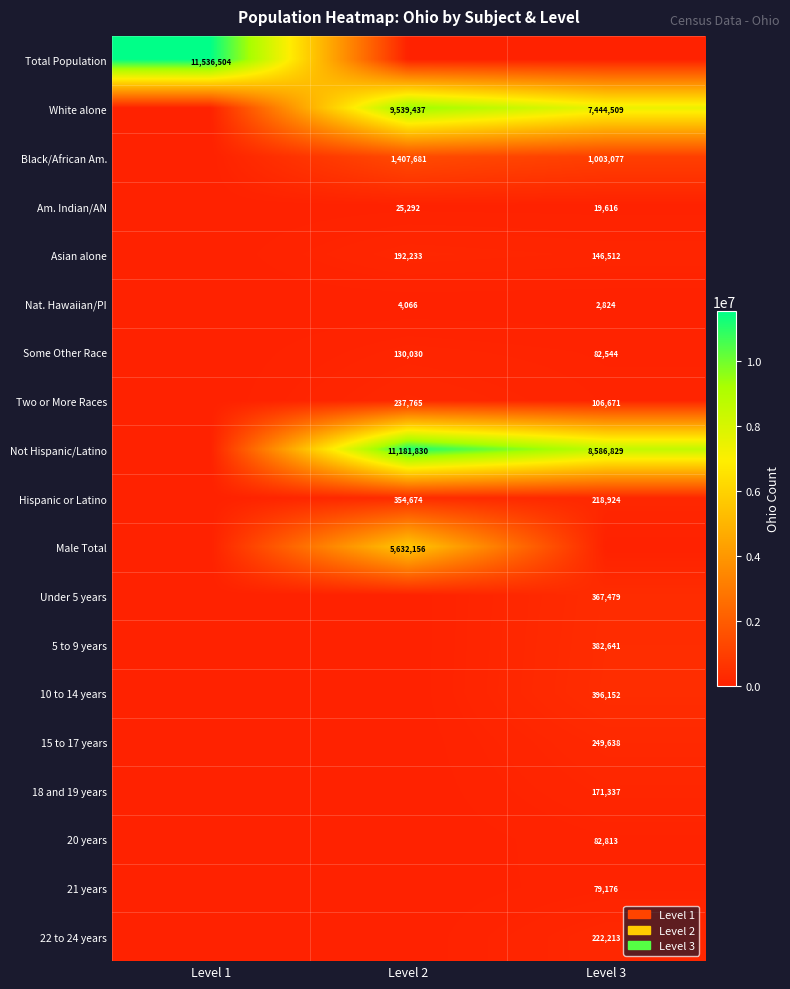

The Some Other Race series shows 44375 at Level 3. True or false?

False